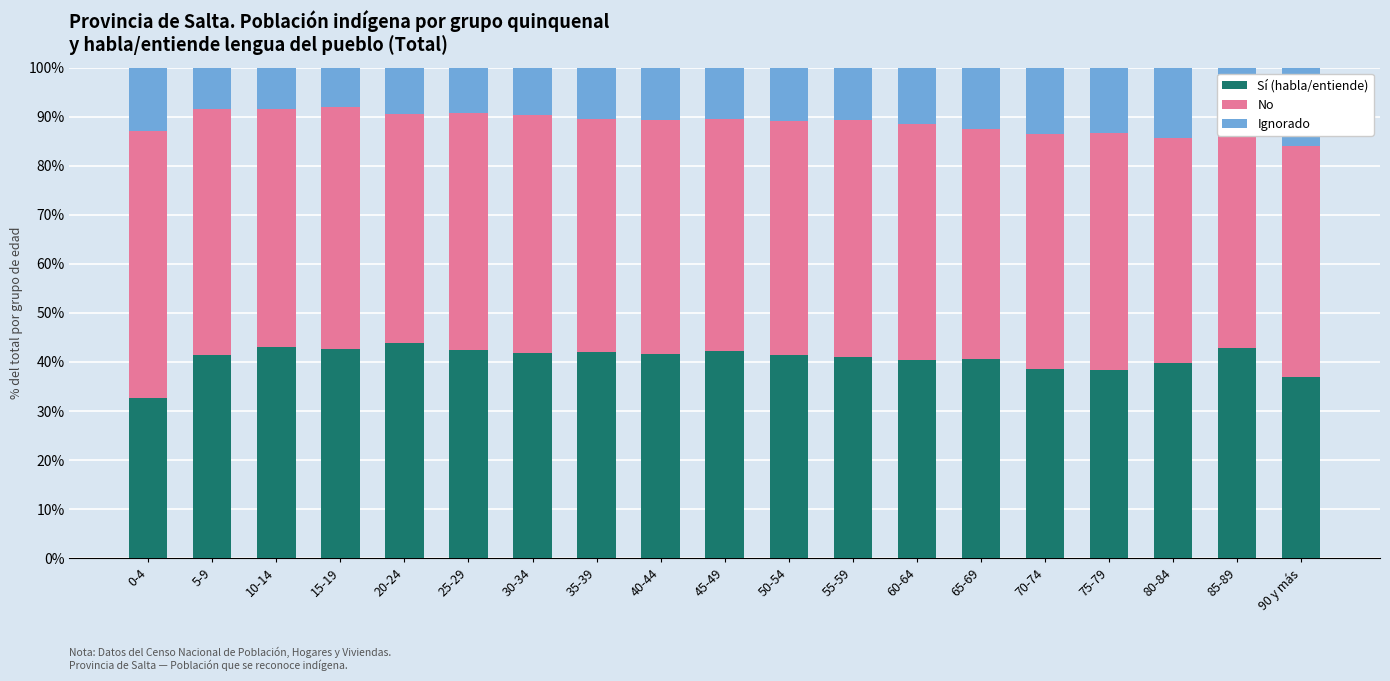

What is the highest value of the Sí (habla/entiende) series?

43.9